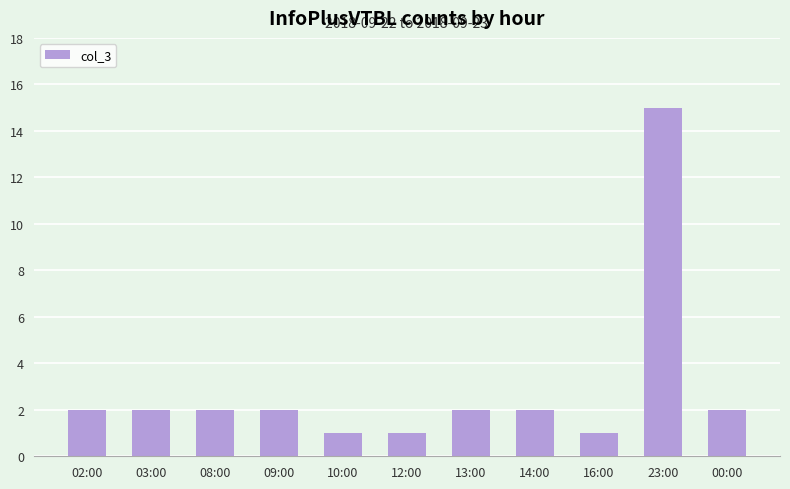

Reading left to right, list all the values displayed in this chart.

02:00=2	03:00=2	08:00=2	09:00=2	10:00=1	12:00=1	13:00=2	14:00=2	16:00=1	23:00=15	00:00=2